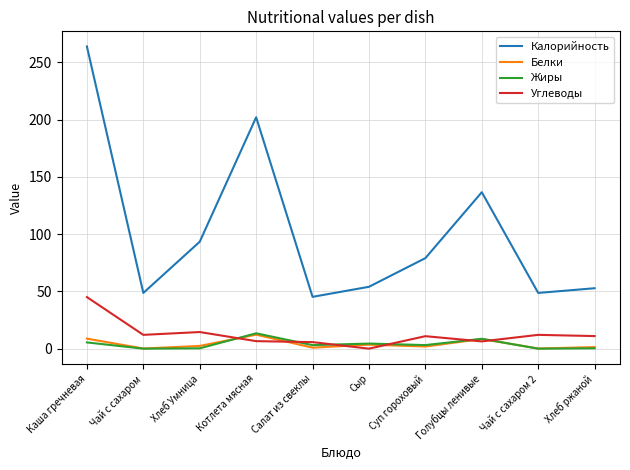

What is the difference between the Белки values at Котлета мясная and Чай с сахаром 2?

12.1